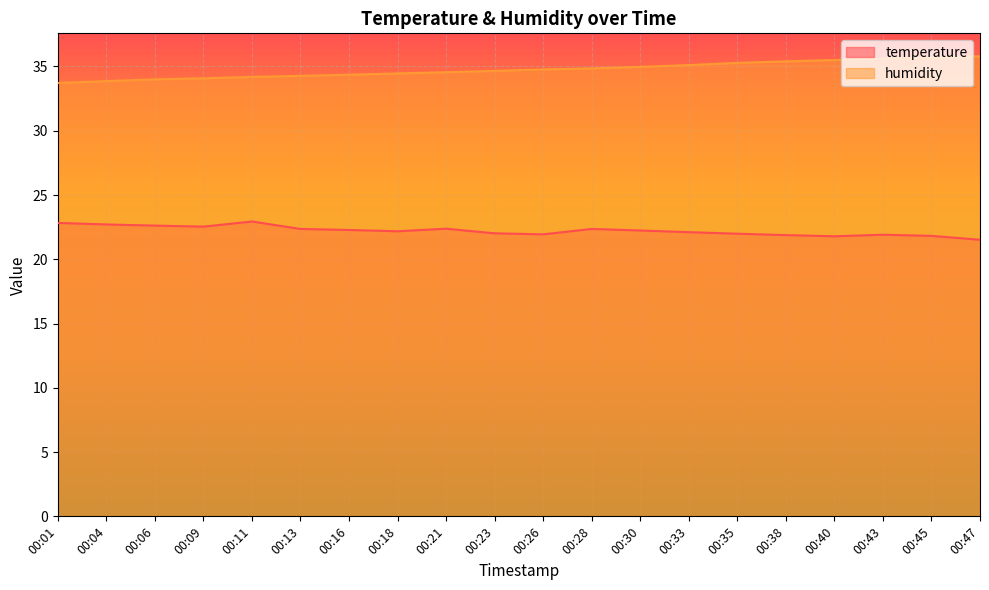

True or false: temperature and humidity cross at least once.

False